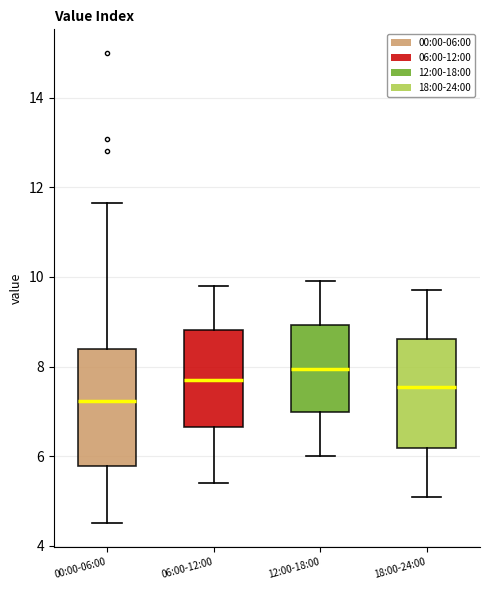

Where does the upper whisker of the box for 12:00-18:00 end on the y-axis? The values are not printed on the chart, so give them approximately, as read against the axis.

10.0